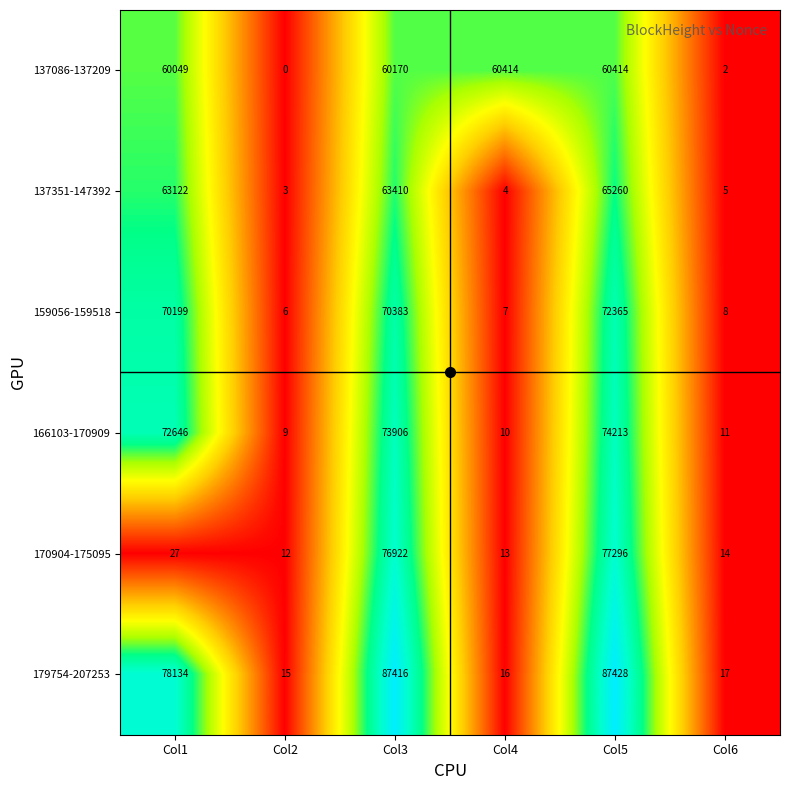

What is the total value across all series at Col5?

436976